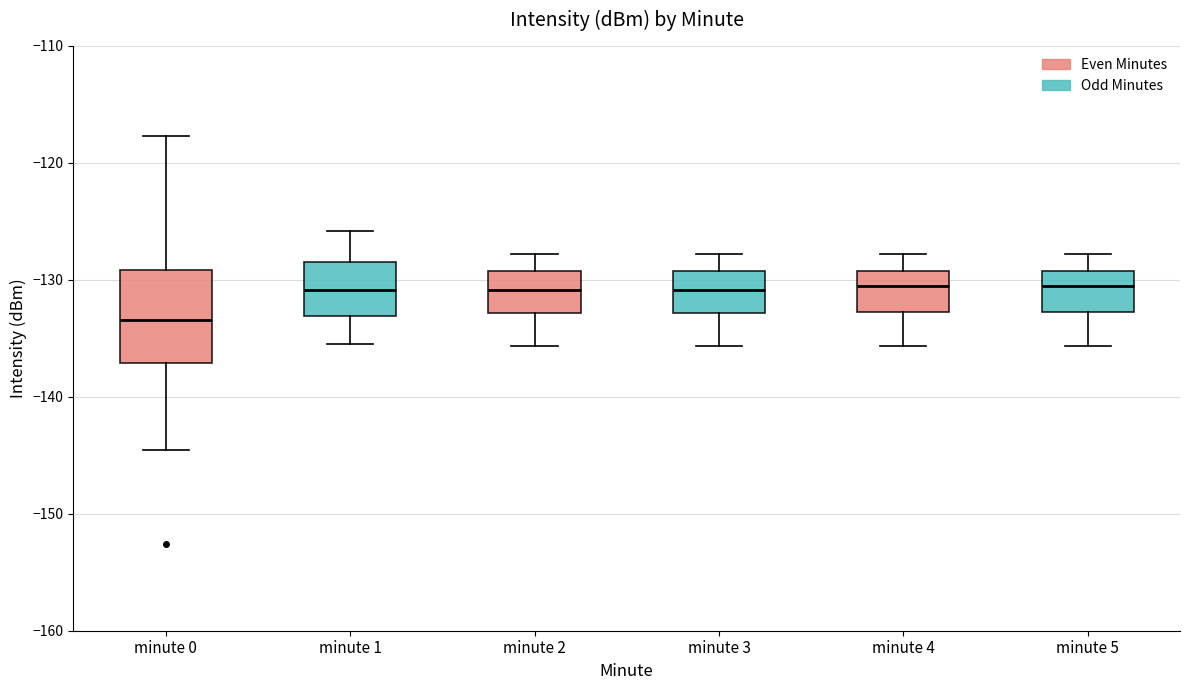

Reading left to right, read every box against the y-axis: the position of its median line, the range the box covers, and the ends of its whiskers. The values are not printed on the chart, so give them approximately, as read against the axis.

minute 0: median -133, box -137 to -129, whiskers -145 to -118
minute 1: median -131, box -133 to -129, whiskers -136 to -126
minute 2: median -131, box -133 to -129, whiskers -136 to -128
minute 3: median -131, box -133 to -129, whiskers -136 to -128
minute 4: median -131, box -133 to -129, whiskers -136 to -128
minute 5: median -131, box -133 to -129, whiskers -136 to -128